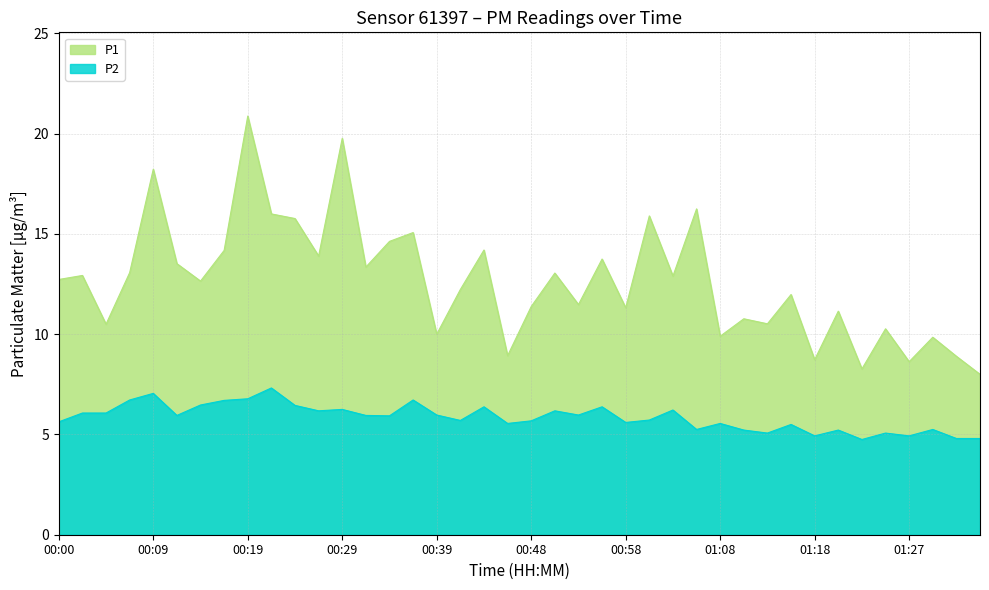

True or false: P1 and P2 intersect in this chart.

False